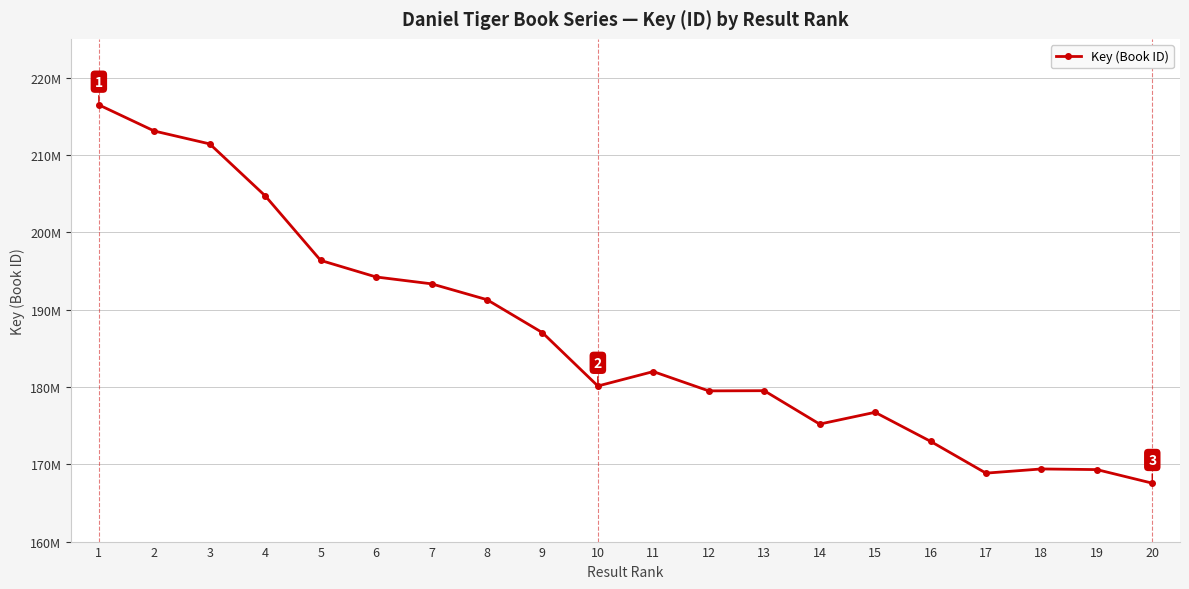

What is the average value?

186444916